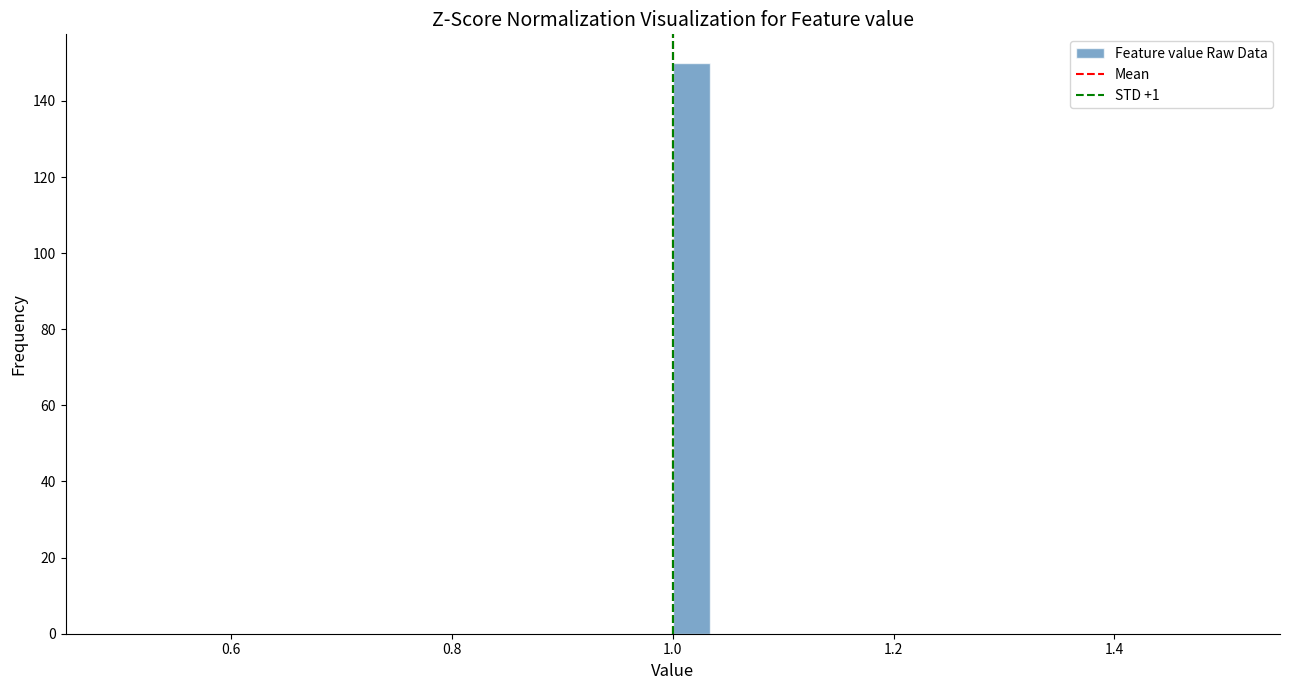

Read against the x-axis, roughly where is the centre of the tallest bar?

1.02